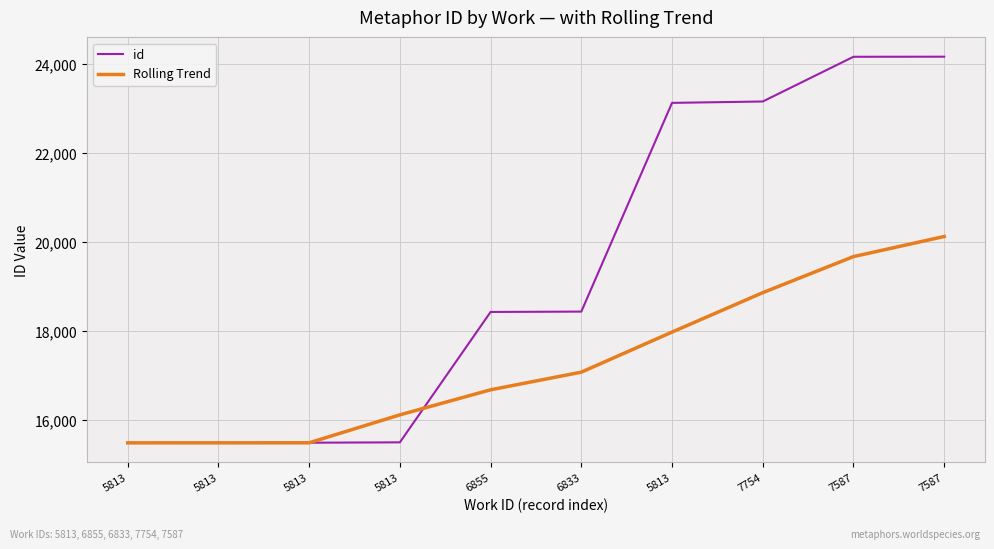

How many times do id and Rolling Trend cross each other?

2